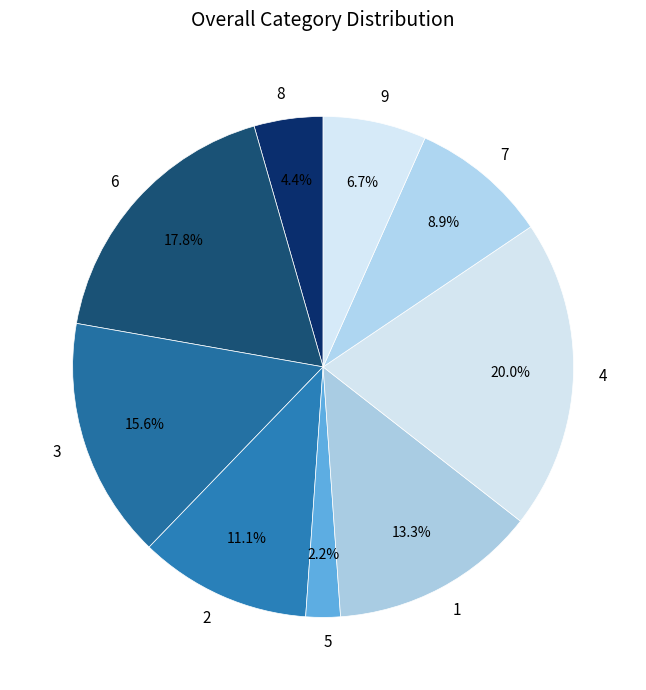

Is there any slice that represents more than half of the pie?

No